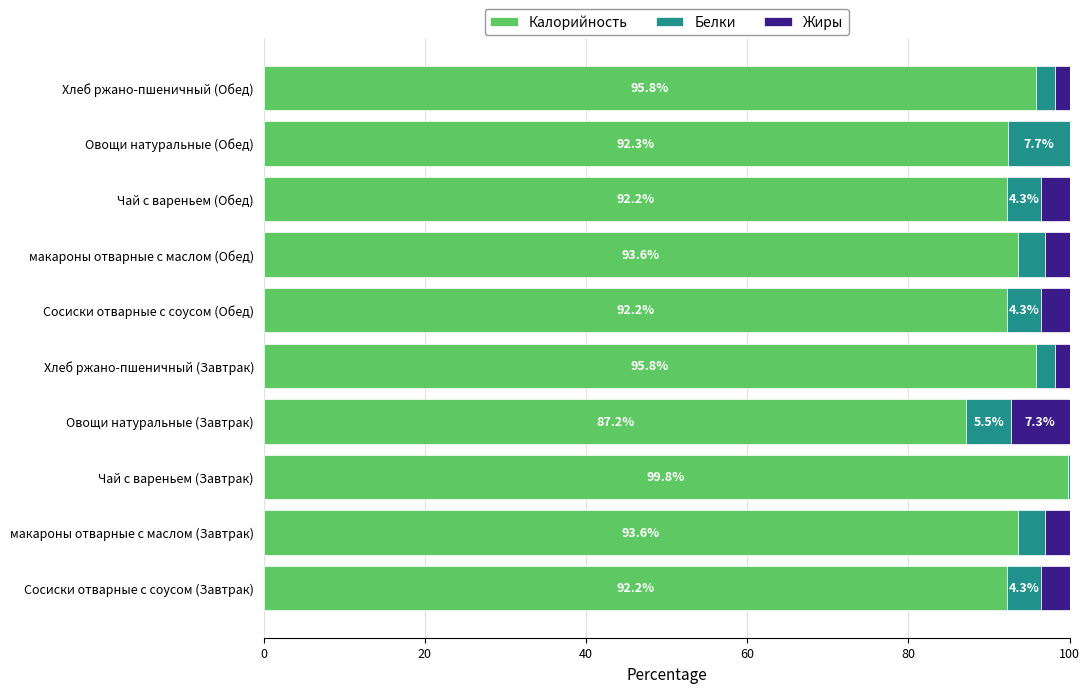

What is the maximum value for Калорийность?

99.8